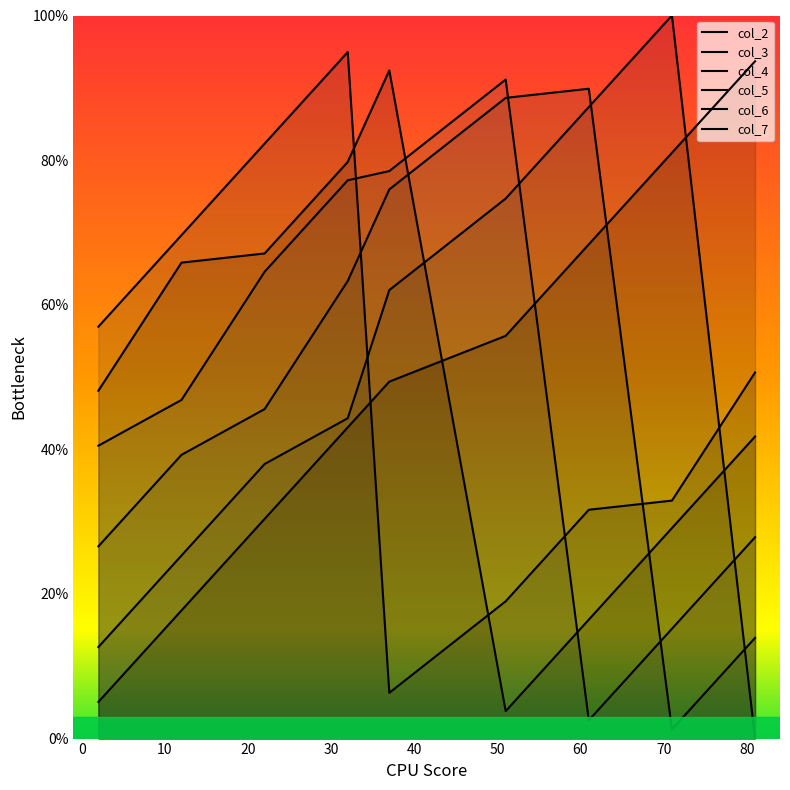

Which series ends up on top after the final intersection of col_6 and col_4?

col_6